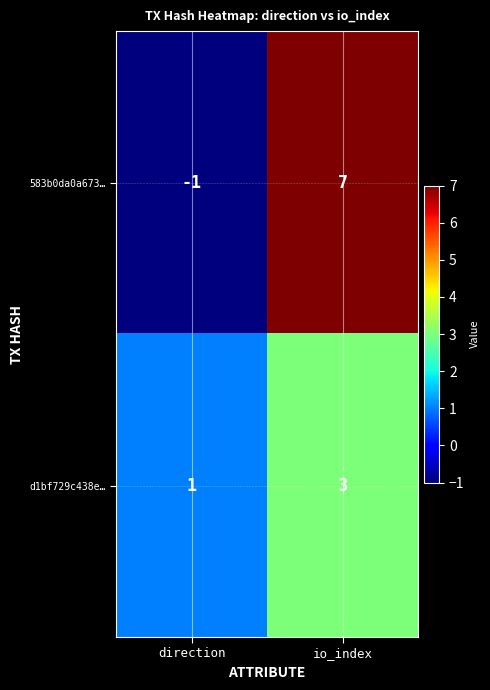

How many categories are shown in the chart?

2